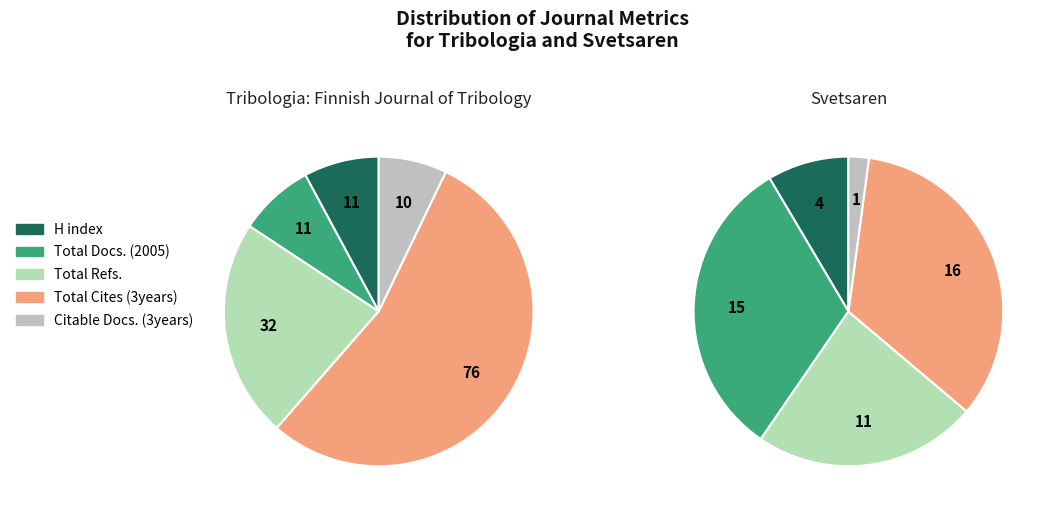

At Svetsaren, list the series in order from smallest to largest.

Citable Docs. (3years), H index, Total Refs., Total Docs. (2005), Total Cites (3years)